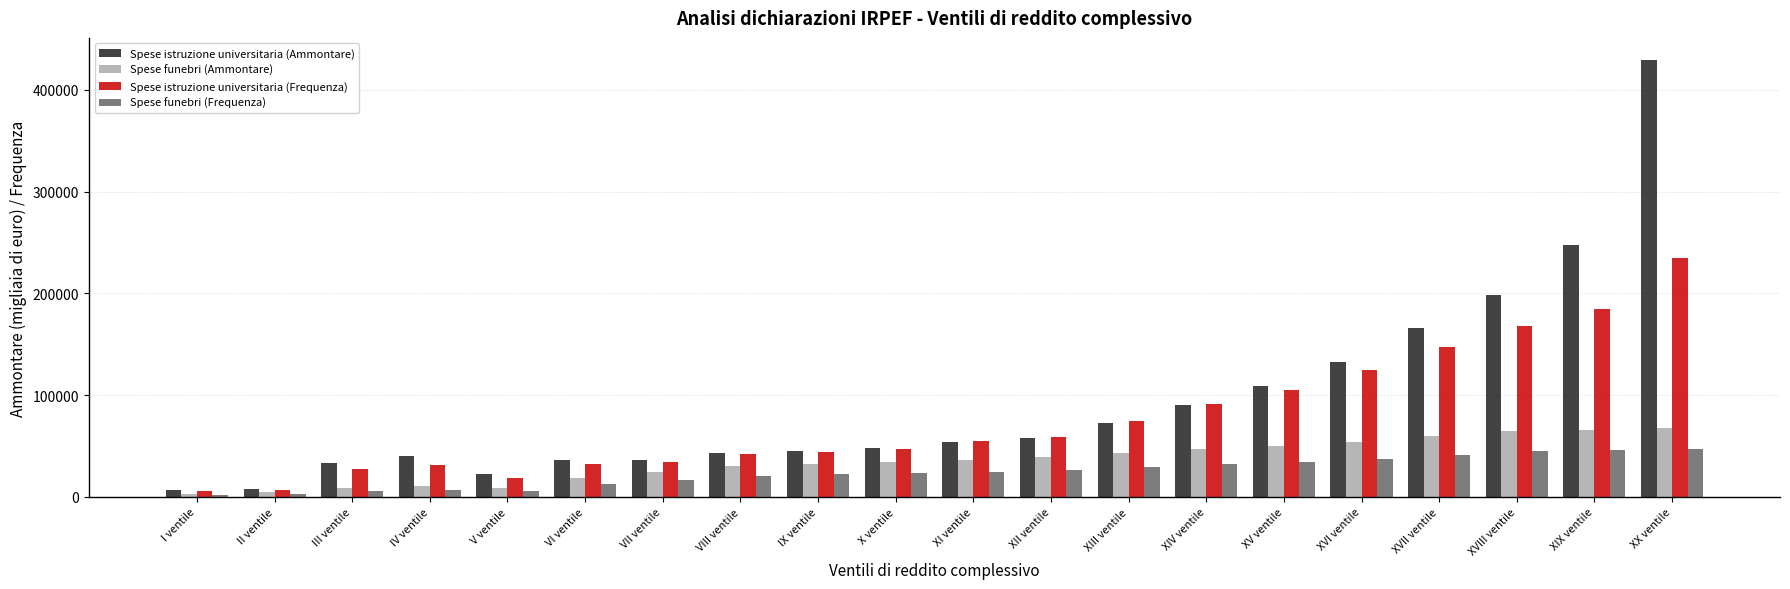

Between IV ventile and XVII ventile, which series saw the biggest shift?

Spese istruzione universitaria (Ammontare)